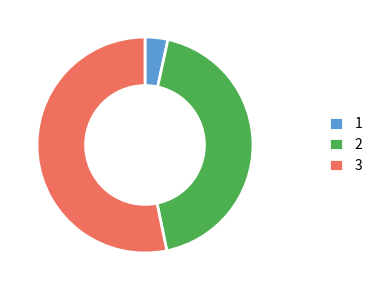

Between 3 and 1, which is larger?

3